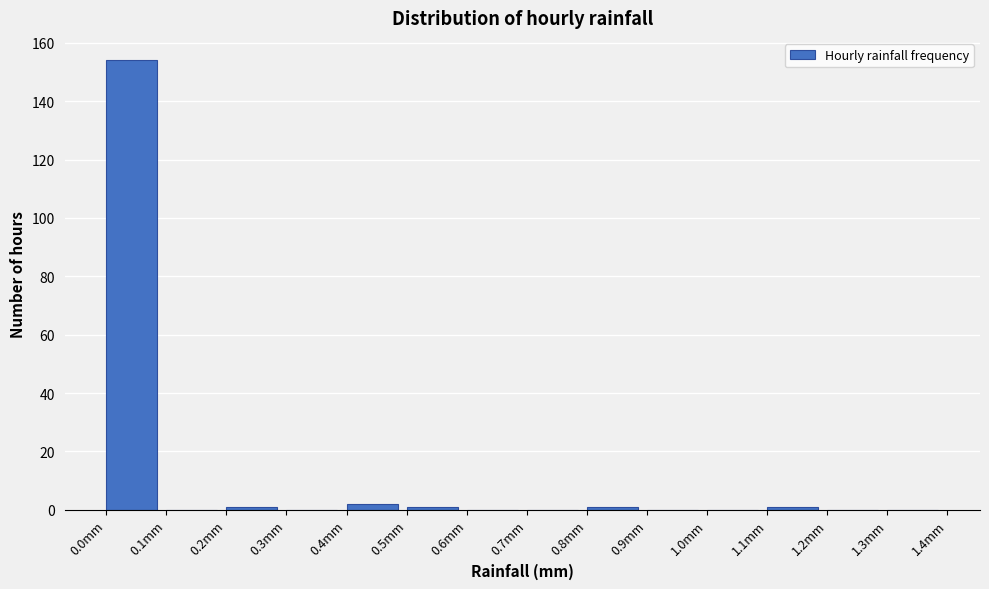

Over which range of the x-axis is the bar tallest?

0.0 to 0.1